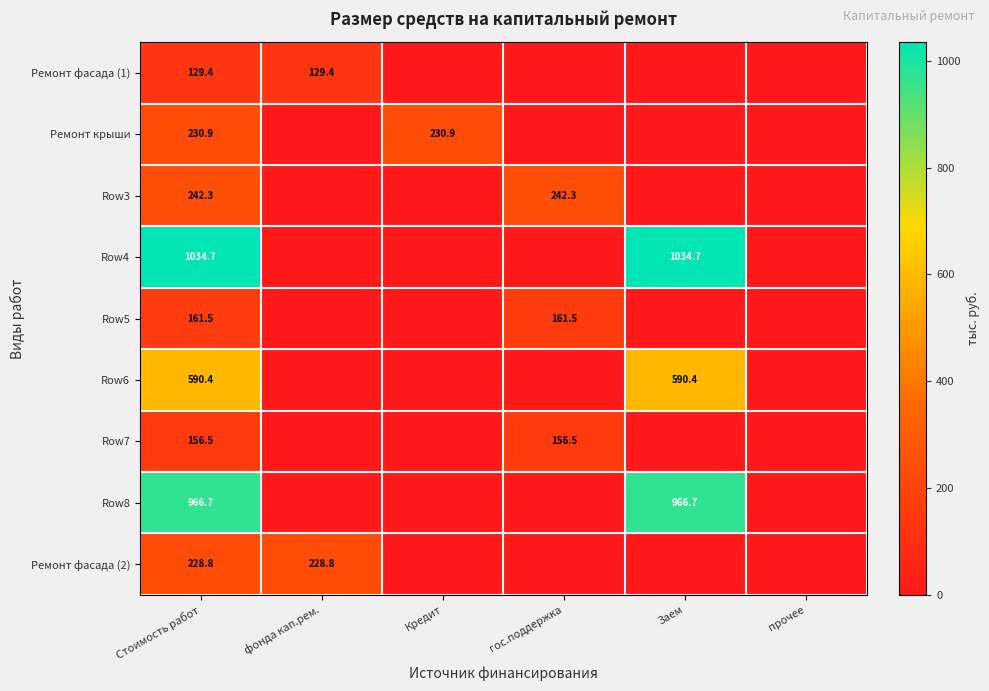

What is the total value across all series at Стоимость работ?

3741.2